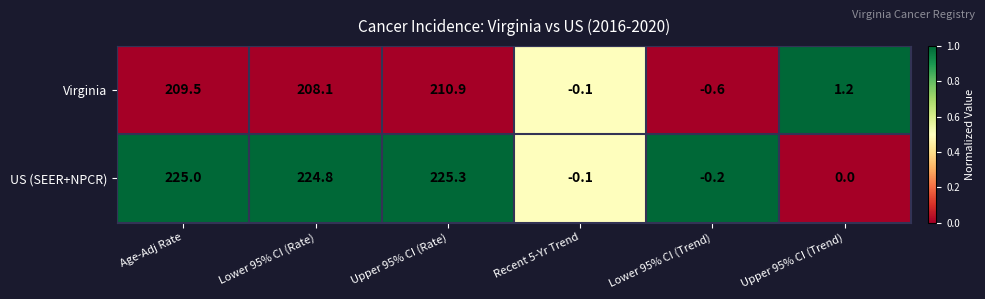

At Upper 95% CI (Trend), list the series in order from smallest to largest.

US (SEER+NPCR), Virginia